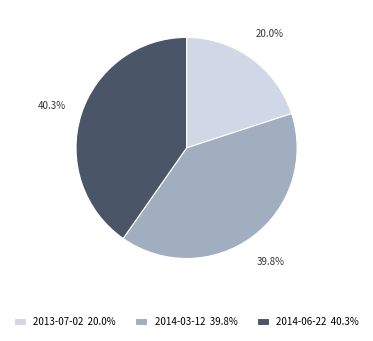

The 2013-07-02 slice represents 20% of the pie. True or false?

True